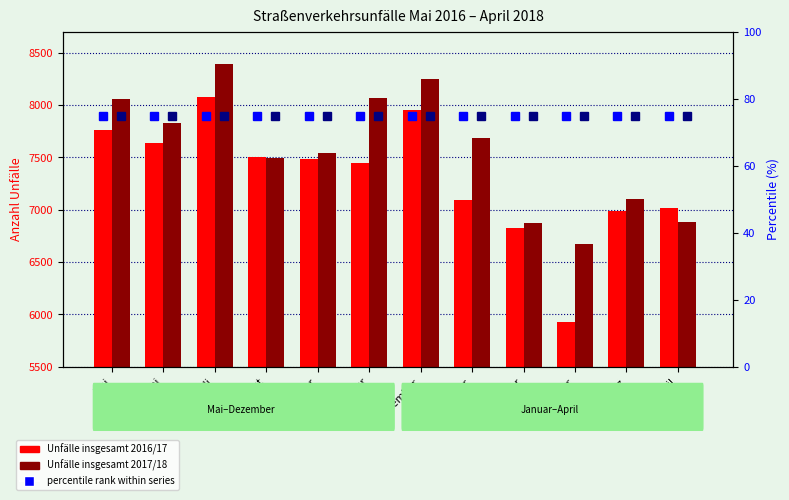

What is the average value of the insgesamt 2016/17 series?

7311